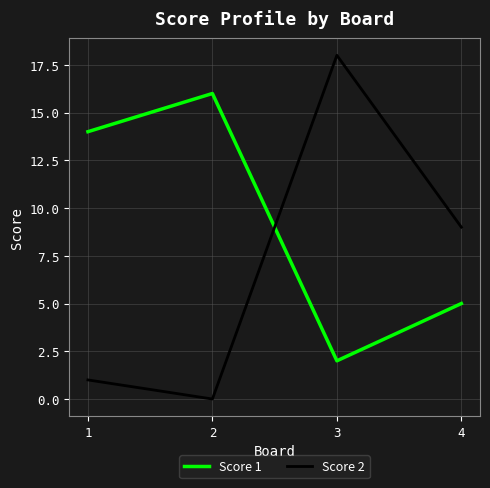

Is it true that Score 1 equals 7 at 1?

False